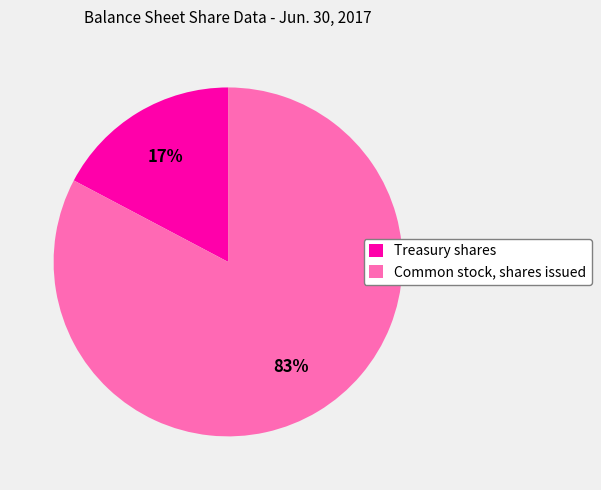

Which slice is the largest?

Common stock, shares issued